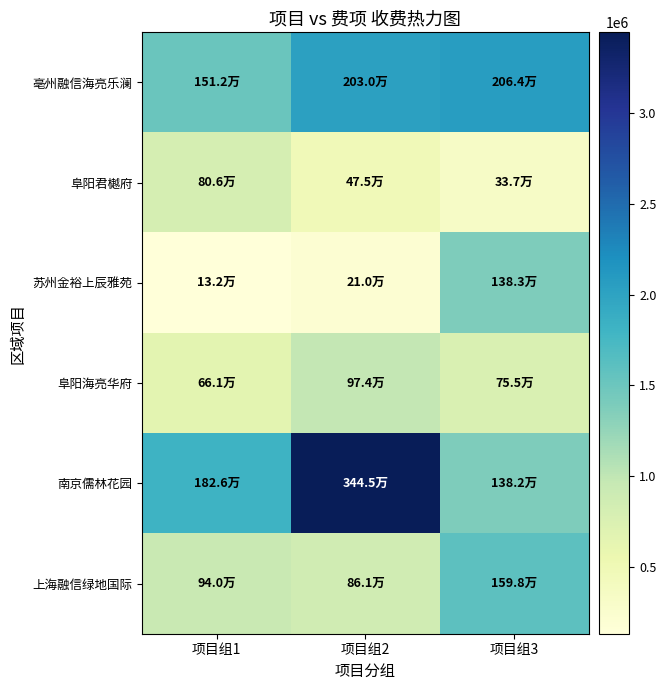

At how many categories does at least one series exceed 1570346?

3